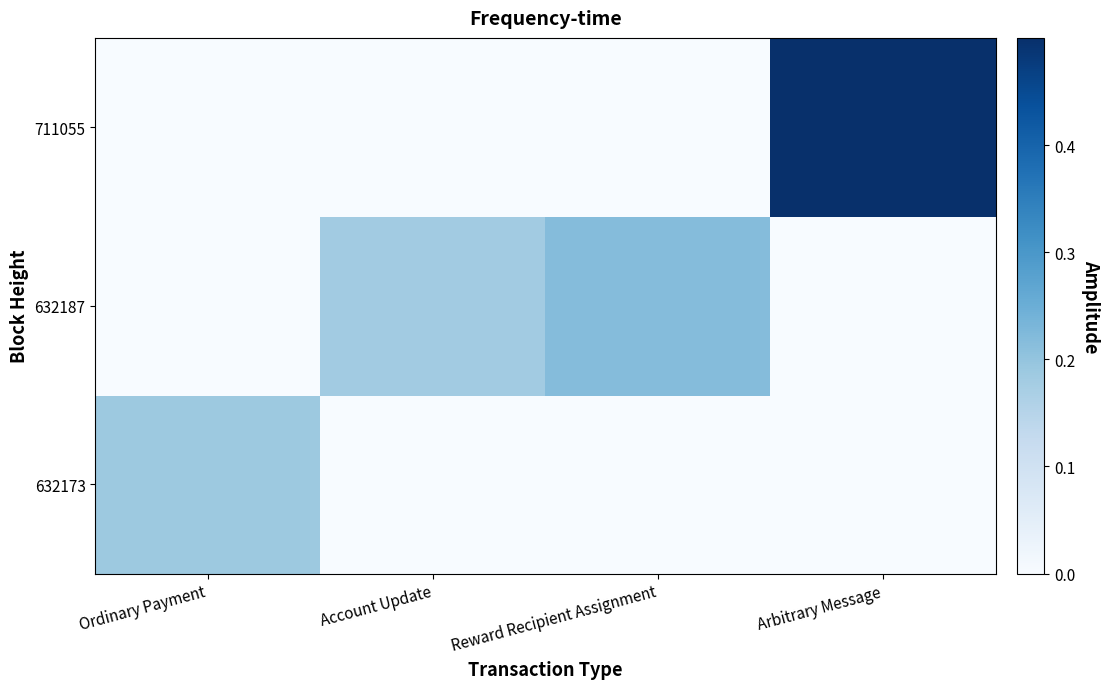

Rank the series by their maximum value, from lowest to highest.

632173, 632187, 711055